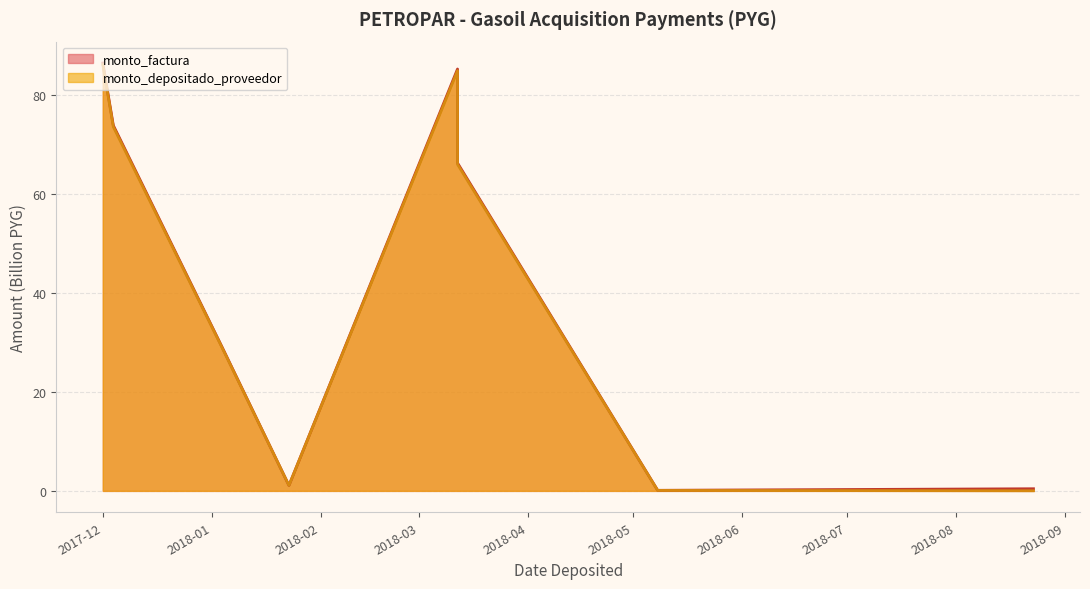

Which series changed the most between 2018-01-04 and 2018-05-08?

monto_factura